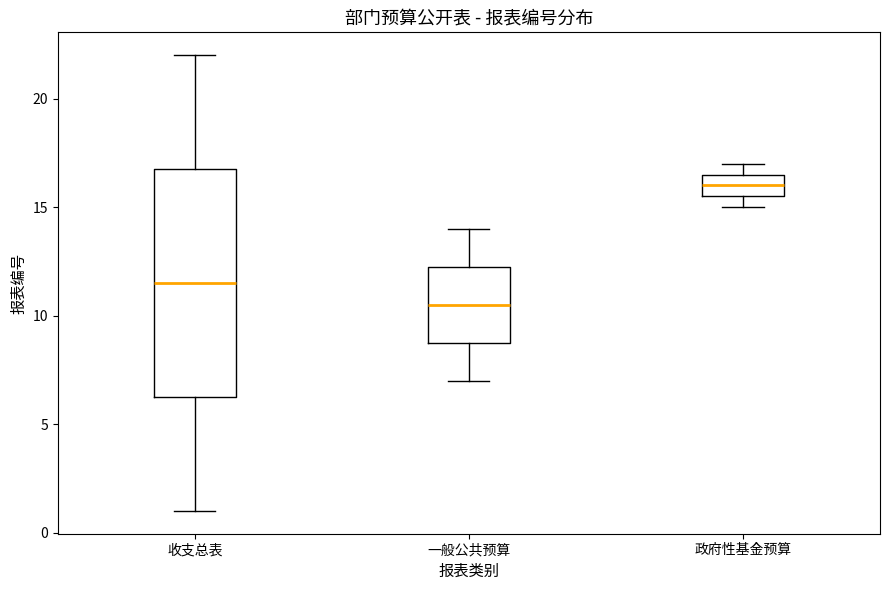

Which box has the highest median line?

政府性基金预算